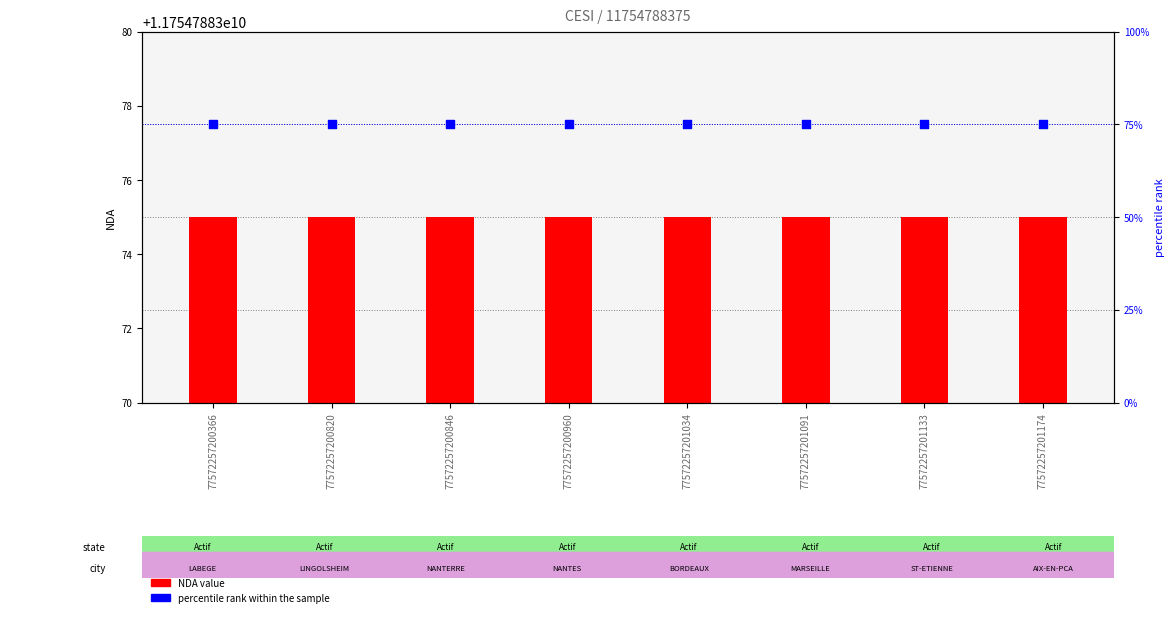

At how many categories does at least one series exceed 67?

8